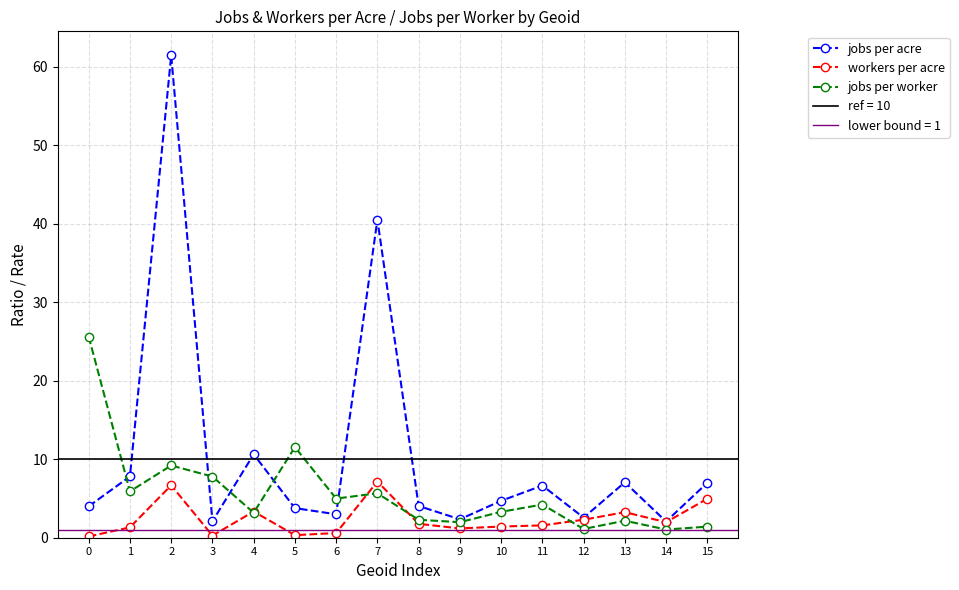

How many lines are shown in the chart?

3